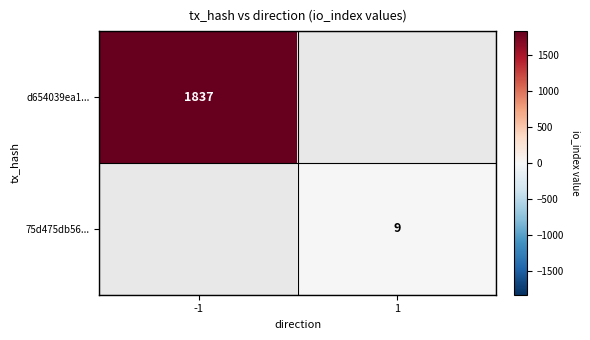

Is it true that d654039ea1... equals 1837 at -1?

True